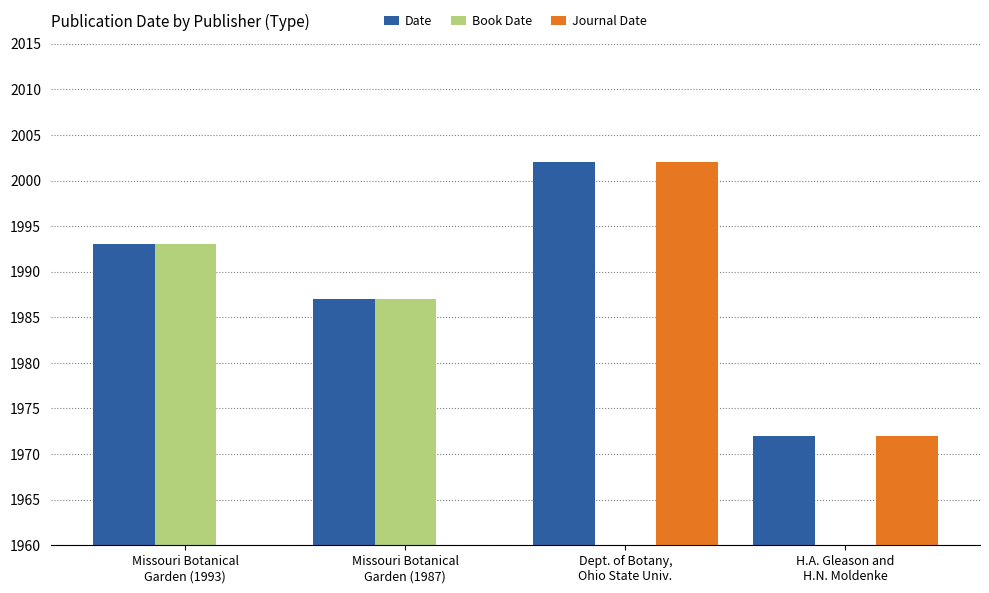

Which series changed the most between Missouri Botanical
Garden (1993) and H.A. Gleason and
H.N. Moldenke?

Book Date